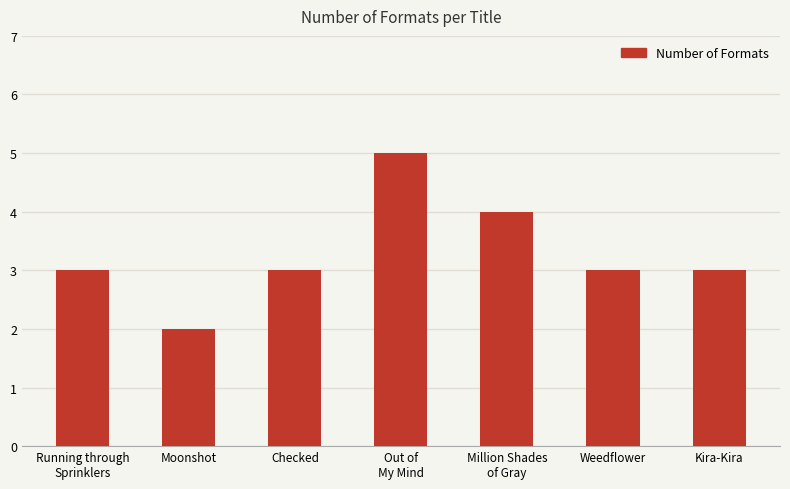

What position from the left is Moonshot?

2